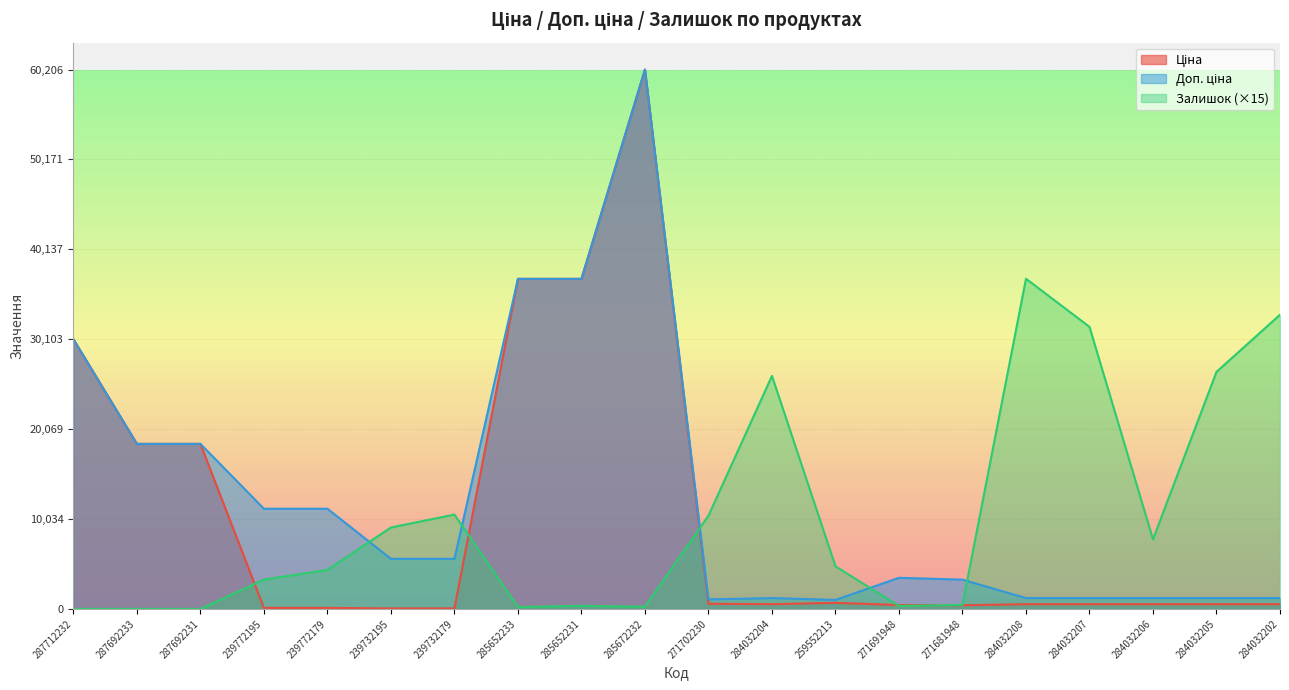

Is it true that Ціна equals 919.6 at 259552213?

False